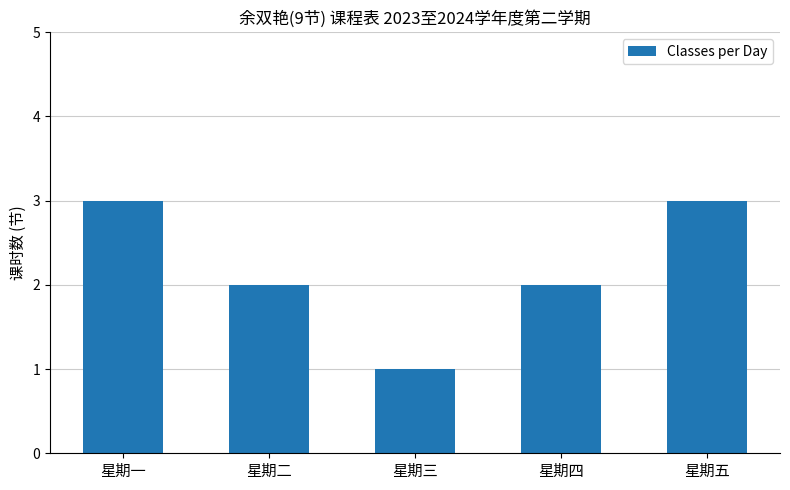

How many values are between 2 and 3?

4